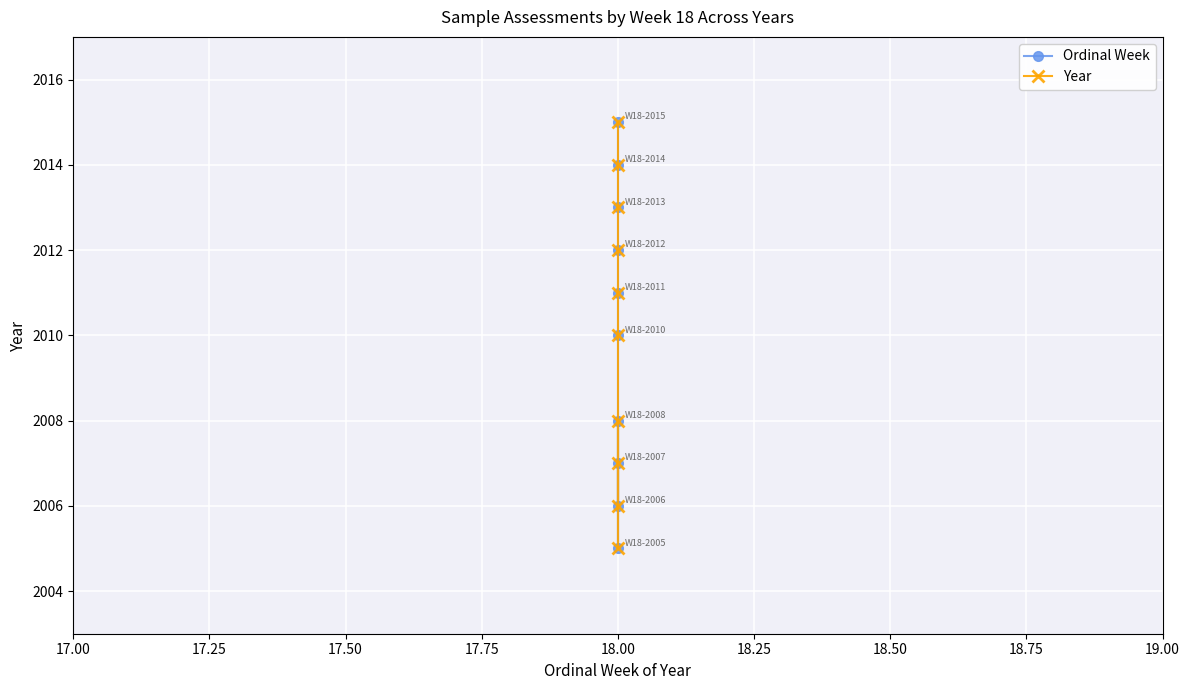

At which category is the sum across all series the highest?

18.00